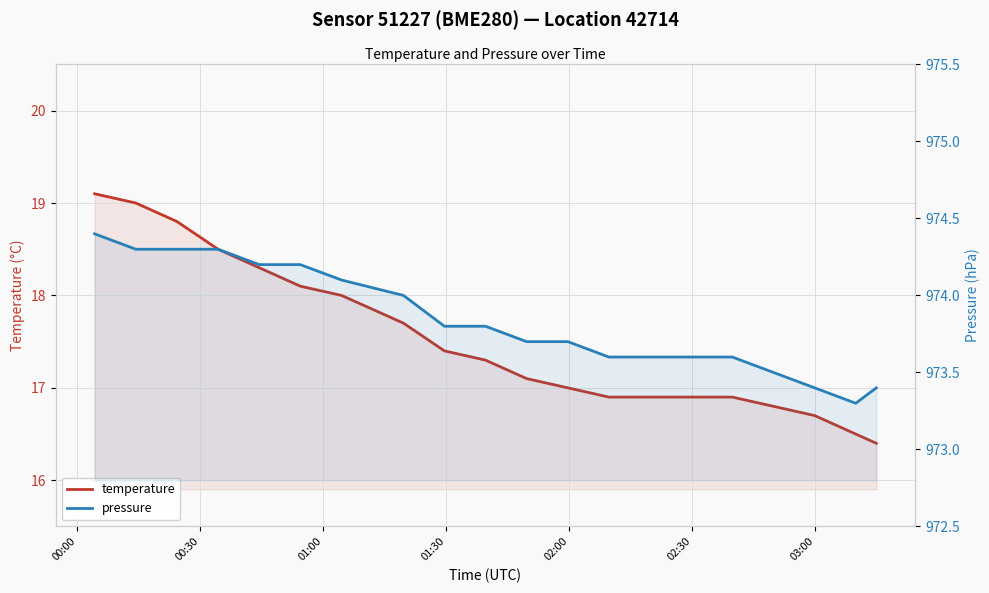

Which series has the widest spread of values?

temperature